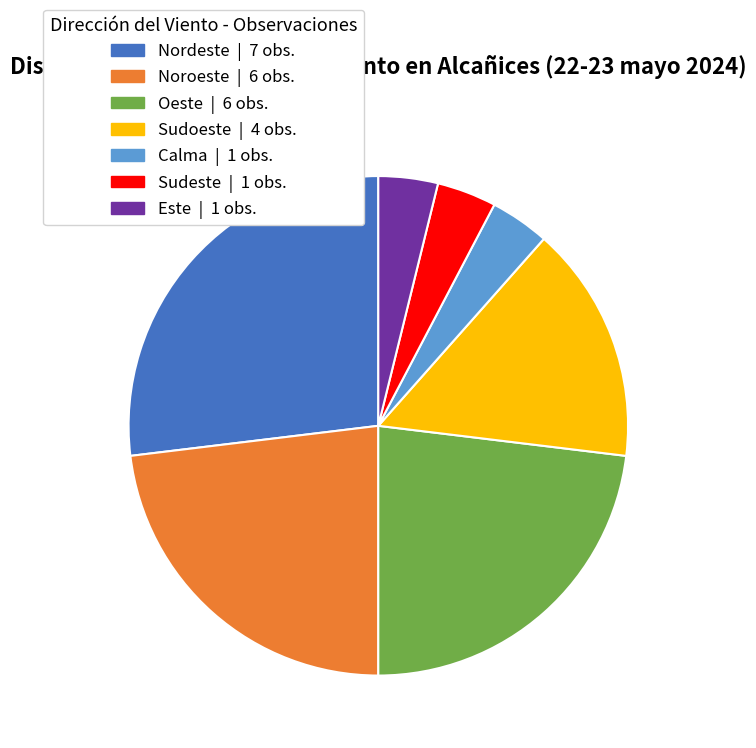

How many segments does this pie chart have?

7